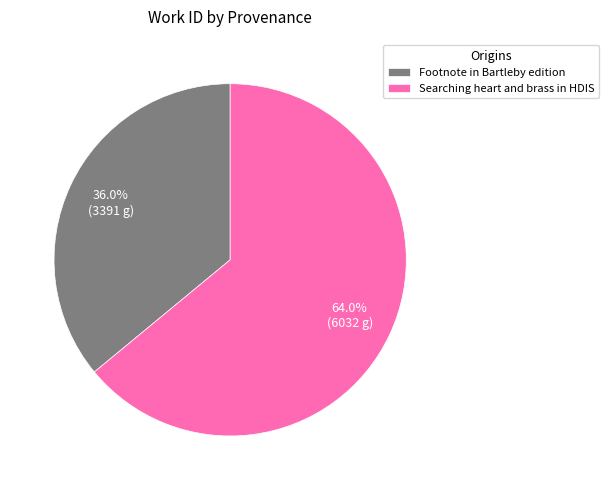

The Footnote in Bartleby edition slice represents 29% of the pie. True or false?

False